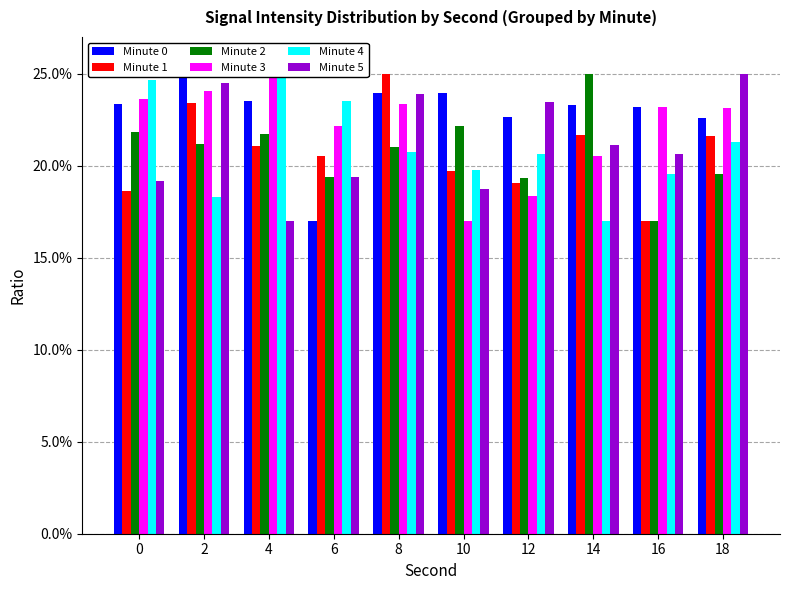

Does the chart contain stacked bars?

No